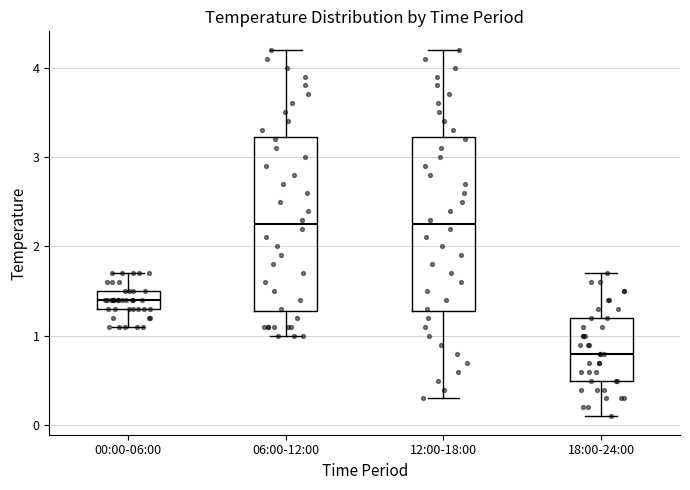

Reading left to right, transcribe this box plot: for each box, give where its median line is, the range the box spans, and where its two whiskers end, as read against the y-axis. The values are not printed on the chart, so give them approximately, as read against the axis.

00:00-06:00: median 1.4, box 1.3 to 1.5, whiskers 1.1 to 1.7
06:00-12:00: median 2.3, box 1.3 to 3.2, whiskers 1.0 to 4.2
12:00-18:00: median 2.3, box 1.3 to 3.2, whiskers 0.3 to 4.2
18:00-24:00: median 0.8, box 0.5 to 1.2, whiskers 0.1 to 1.7